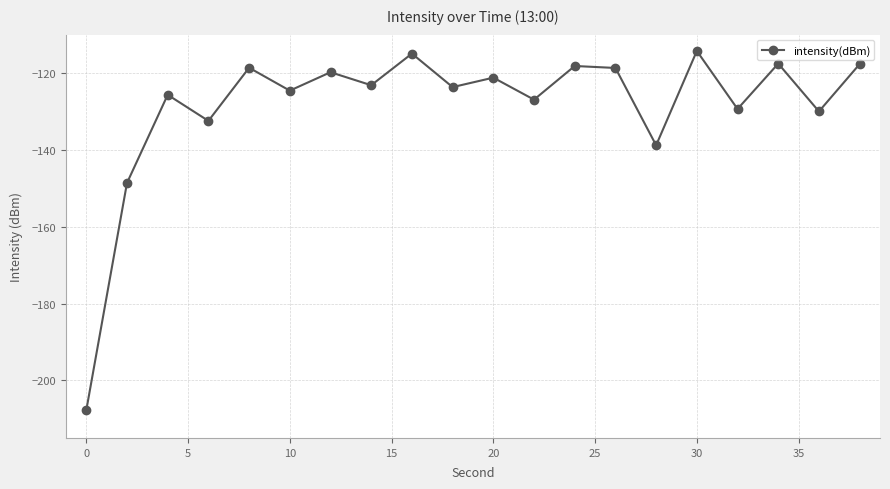

How many interior local peaks (higher than both neighbors) does the data have?

8